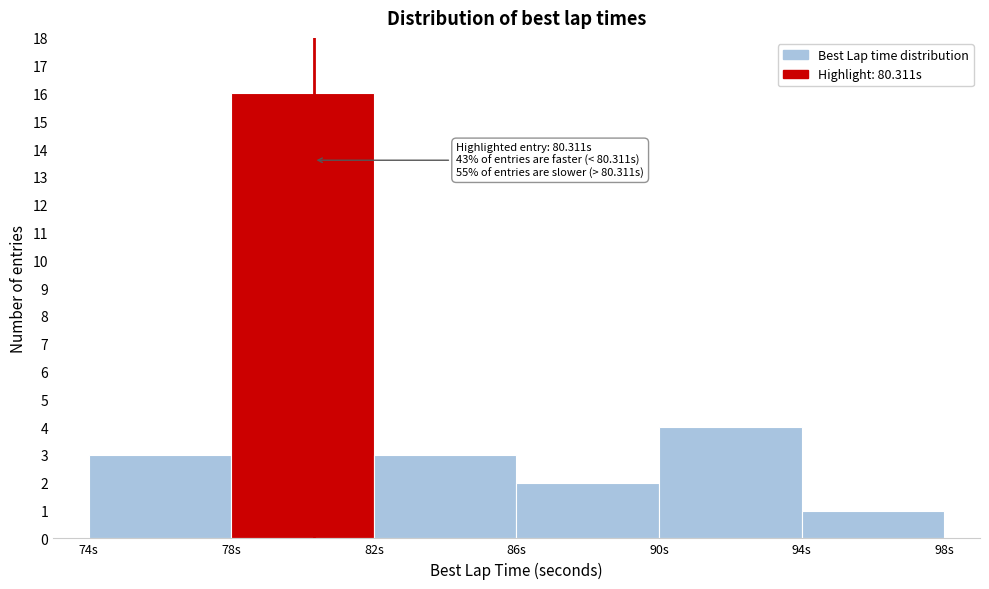

Over which range of the x-axis is the bar tallest?

78 to 82